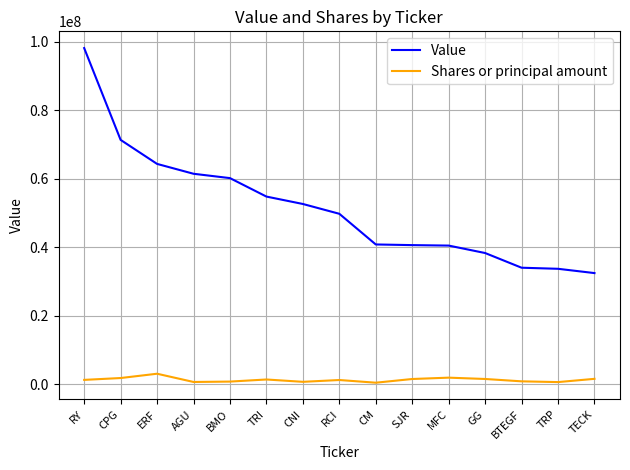

What is the difference between the second highest and minimum values in the Shares or principal amount series?

1473900